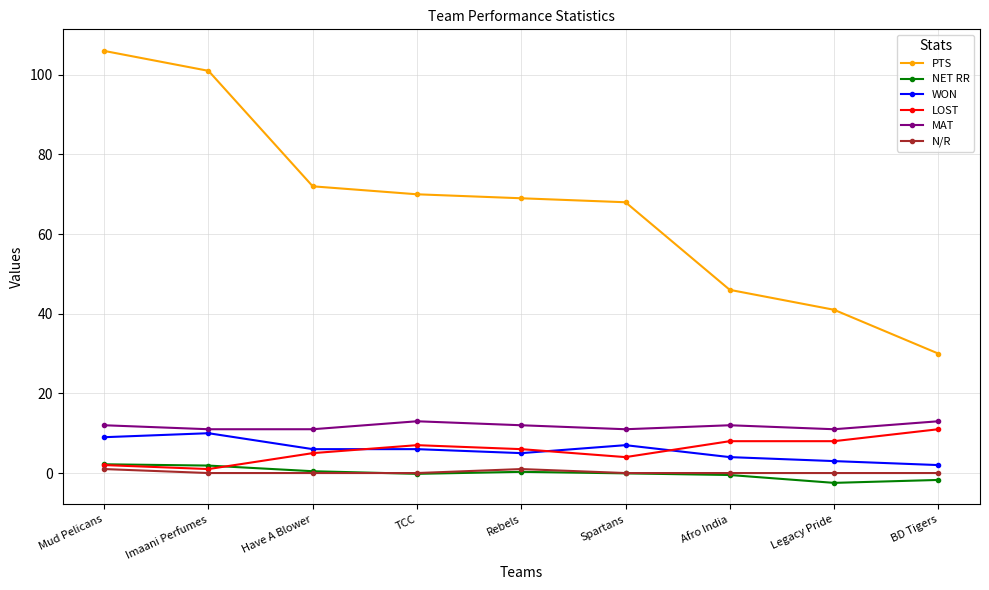

Count the LOST values in the range 4 to 8.

6